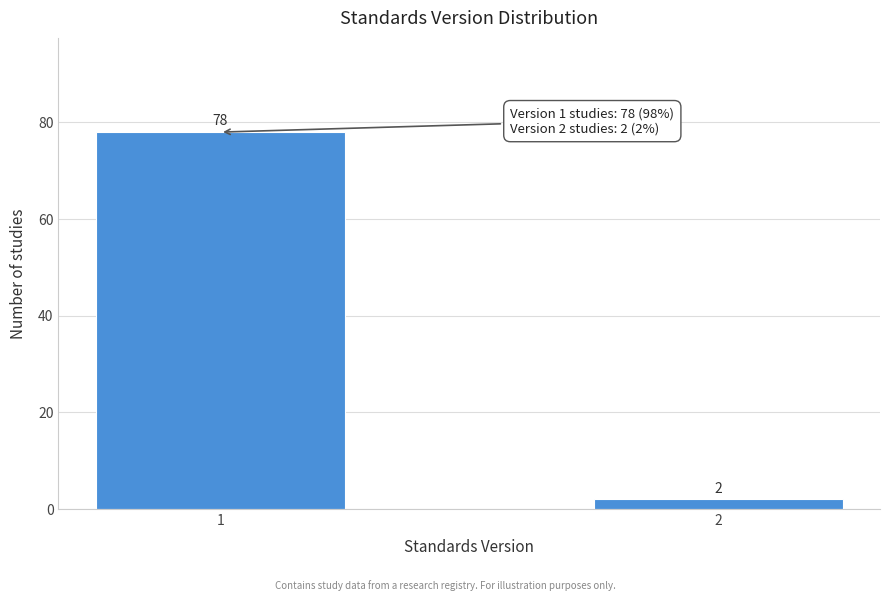

Reading left to right, transcribe all the data shown in this chart.

78	2